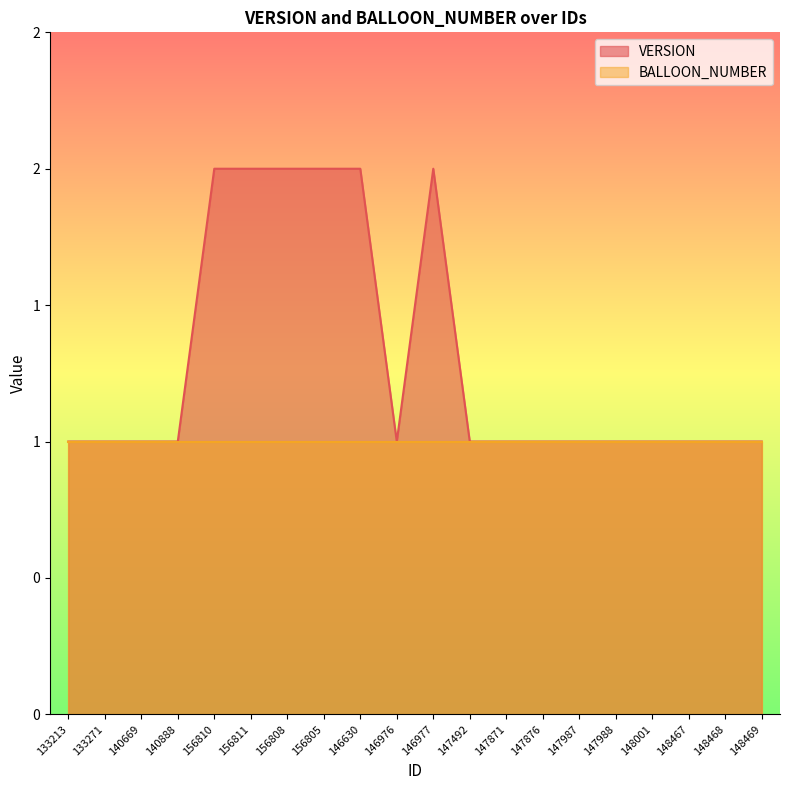

Count the number of categories in the chart.

20